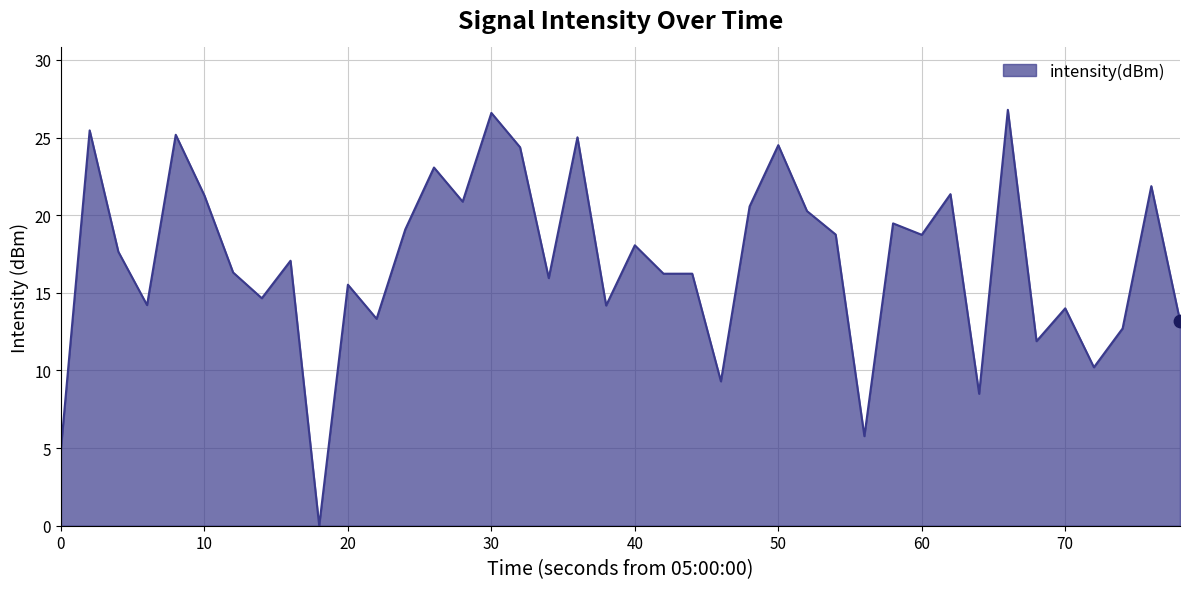

What is the difference between the maximum and minimum values?

26.8